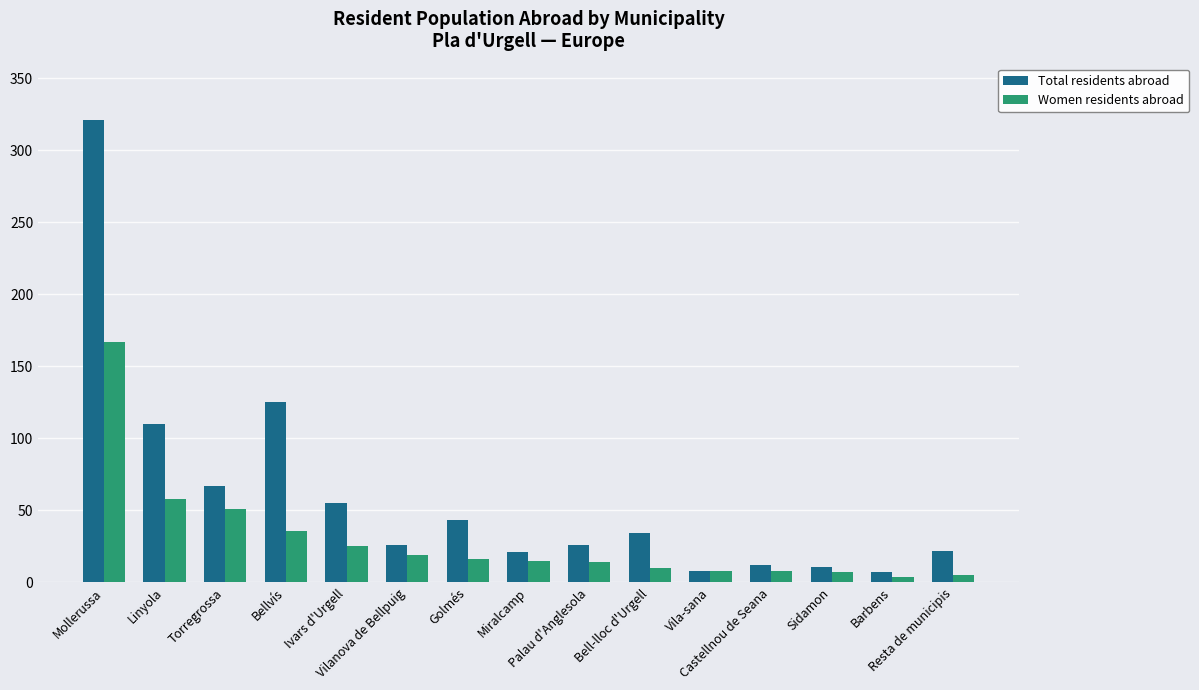

Where does the Women residents abroad series first go above 15?

Mollerussa